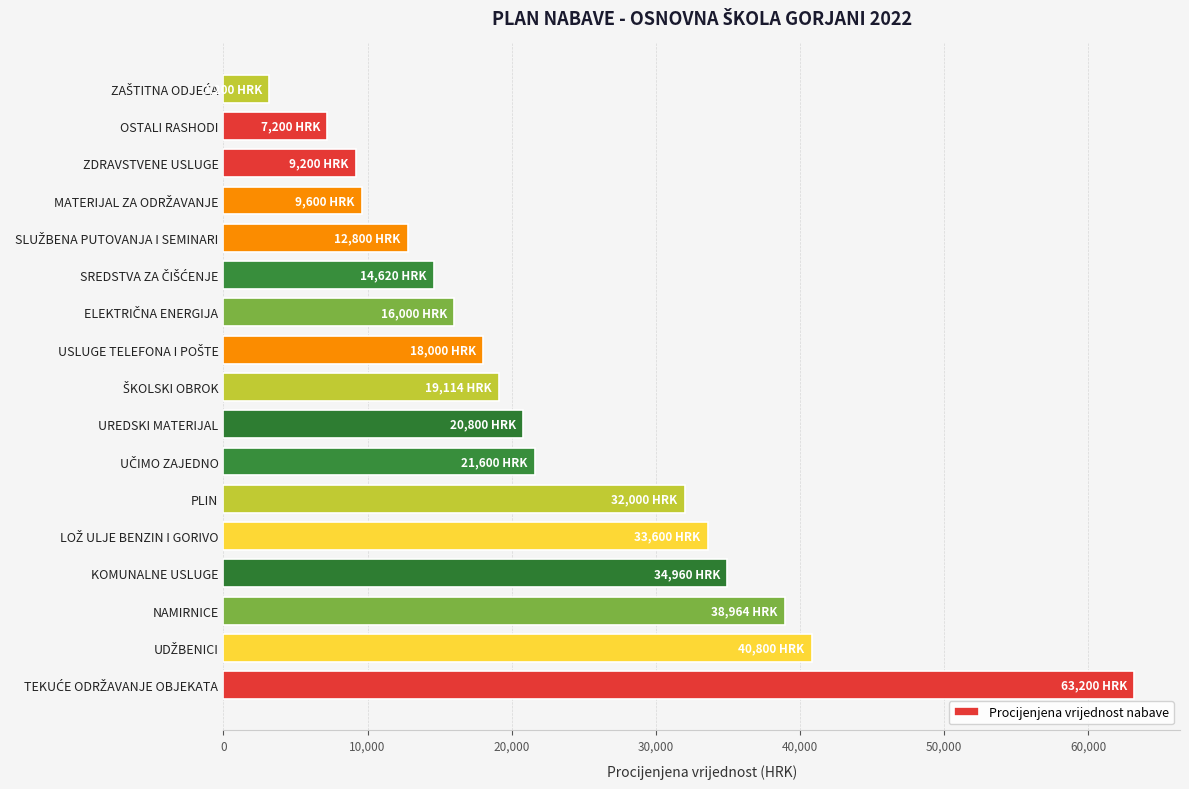

What is the difference between the maximum and minimum values?

60000